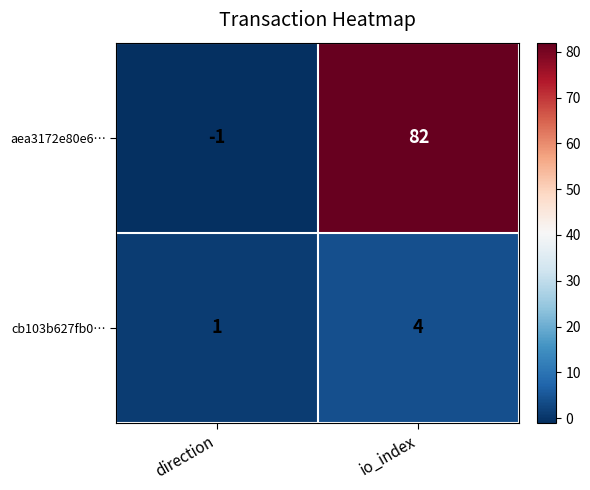

Which series has the largest total across all categories?

aea3172e80e6…